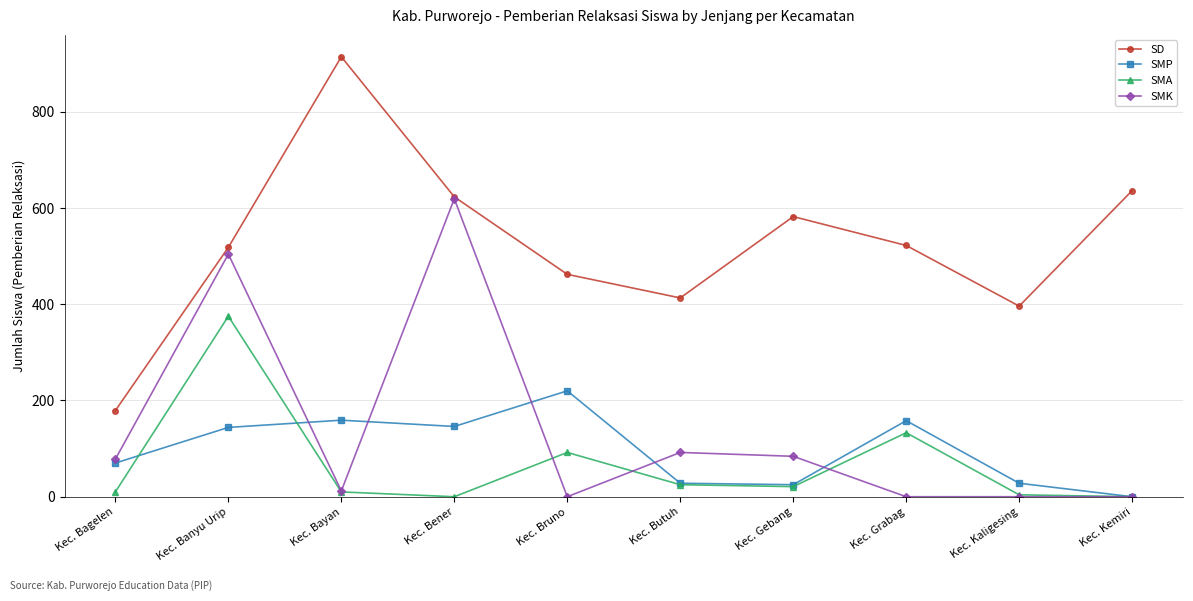

Does the chart display data point markers on the line(s)?

Yes